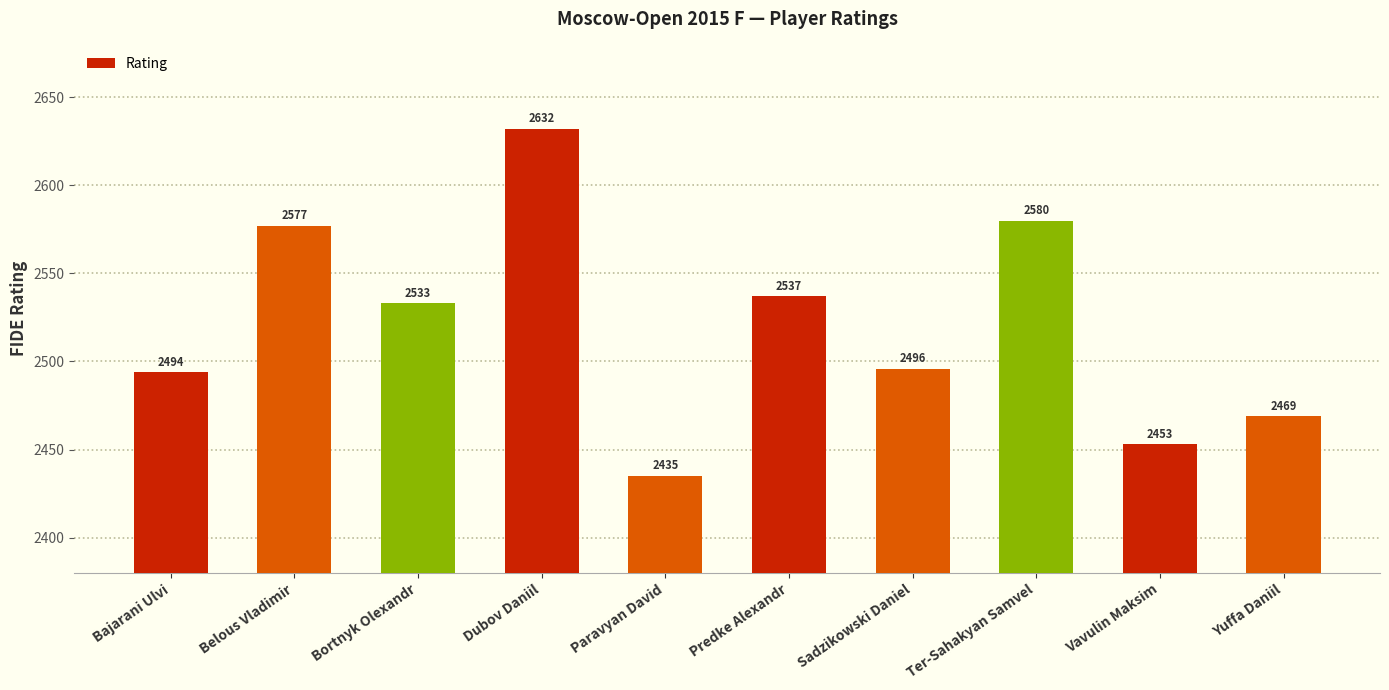

Count the number of categories in the chart.

10